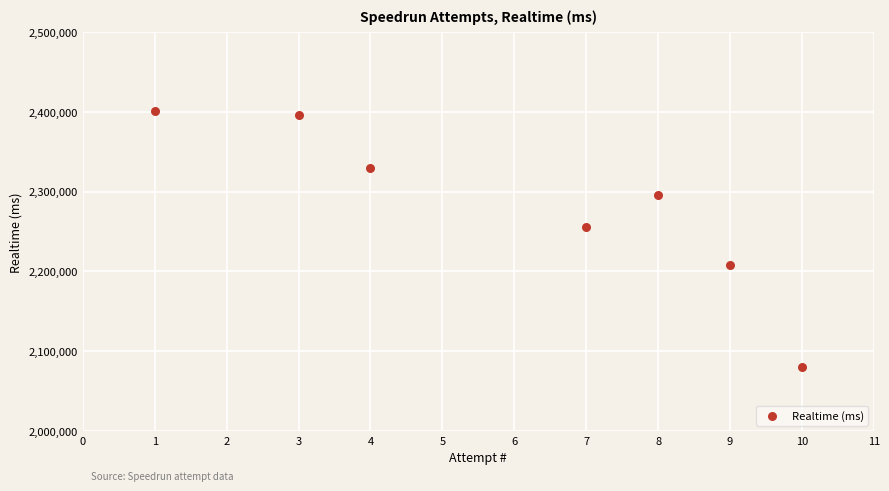

What Y value in the scatter plot is closest to 2240285?

2256304